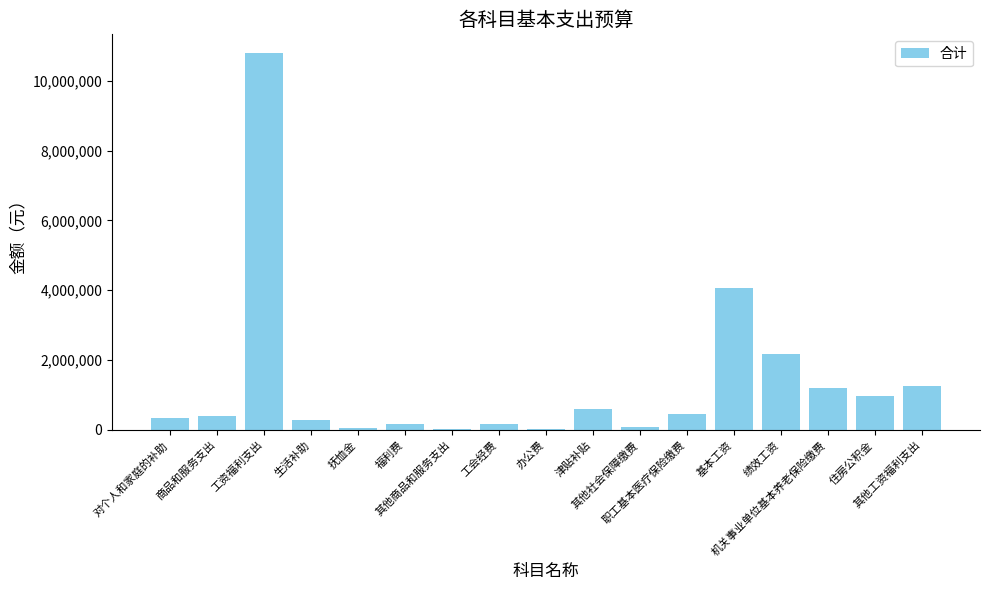

How many data points does each series have?

17